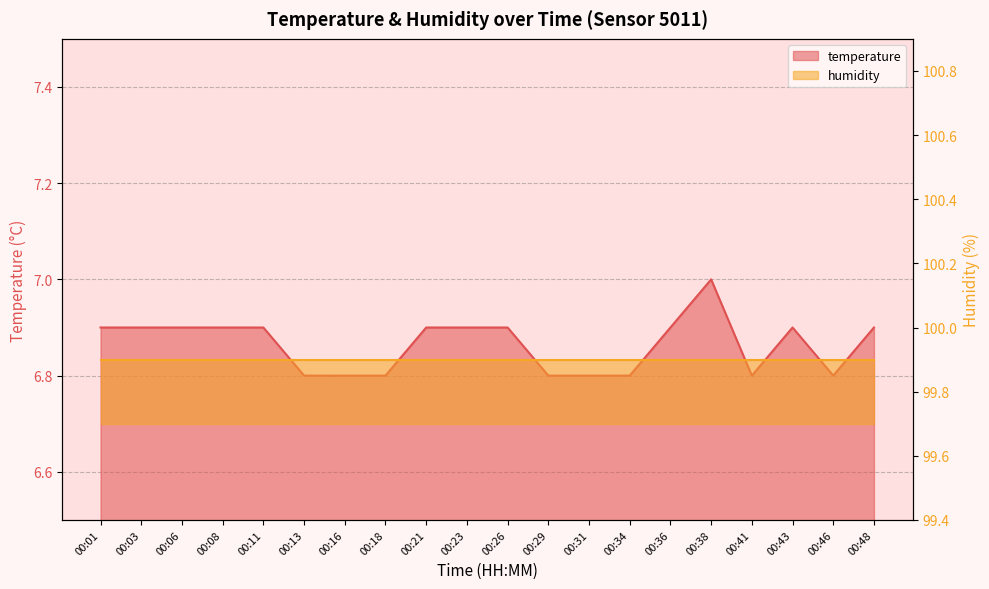

Between 00:11 and 00:41, which is larger?

00:11